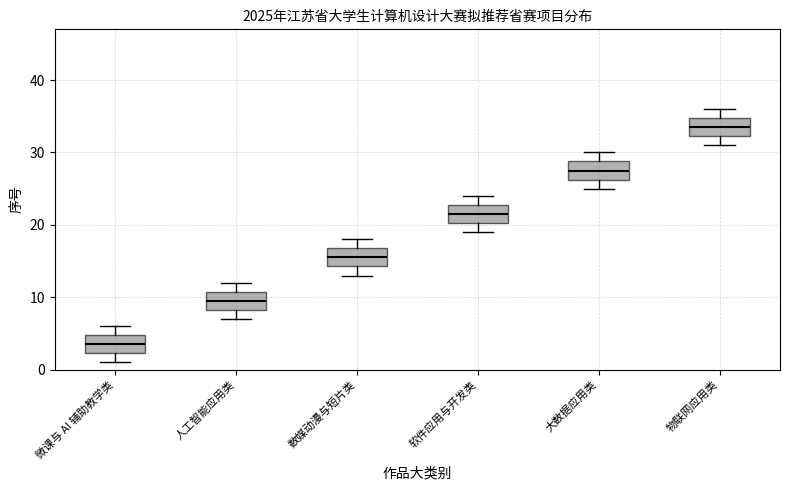

Where does the median line of the box for 大数据应用类 sit on the y-axis? The values are not printed on the chart, so give them approximately, as read against the axis.

28